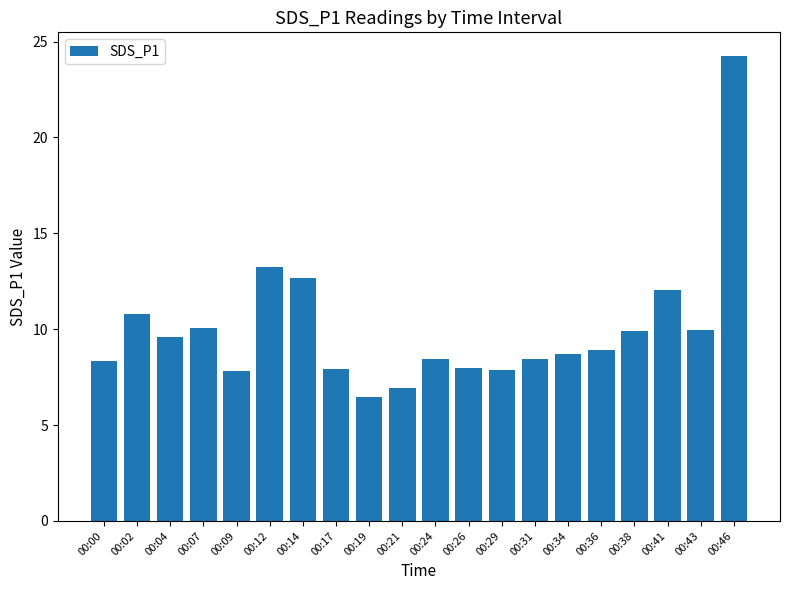

What is the greatest value displayed?

24.3